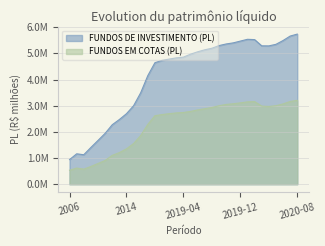

List the series in order of their overall mean, highest first.

FUNDOS DE INVESTIMENTO (PL), FUNDOS EM COTAS (PL)